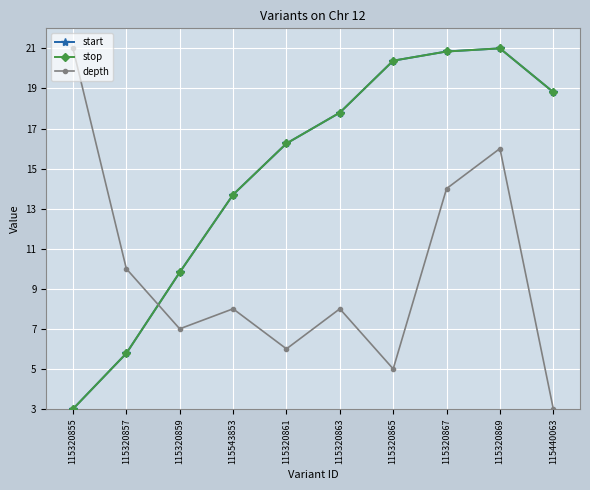

How many values in the start series exceed 17?

5